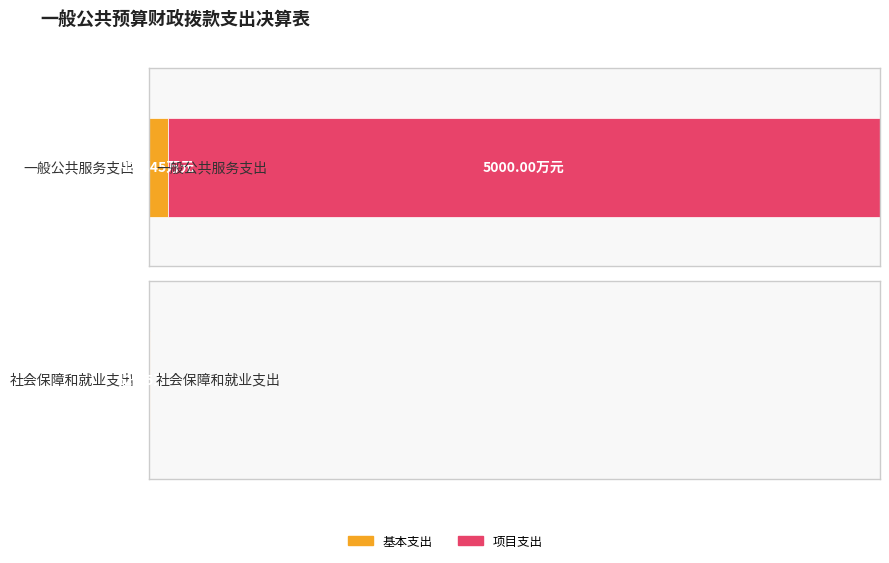

What is the sum of all 项目支出 values?

5000.0